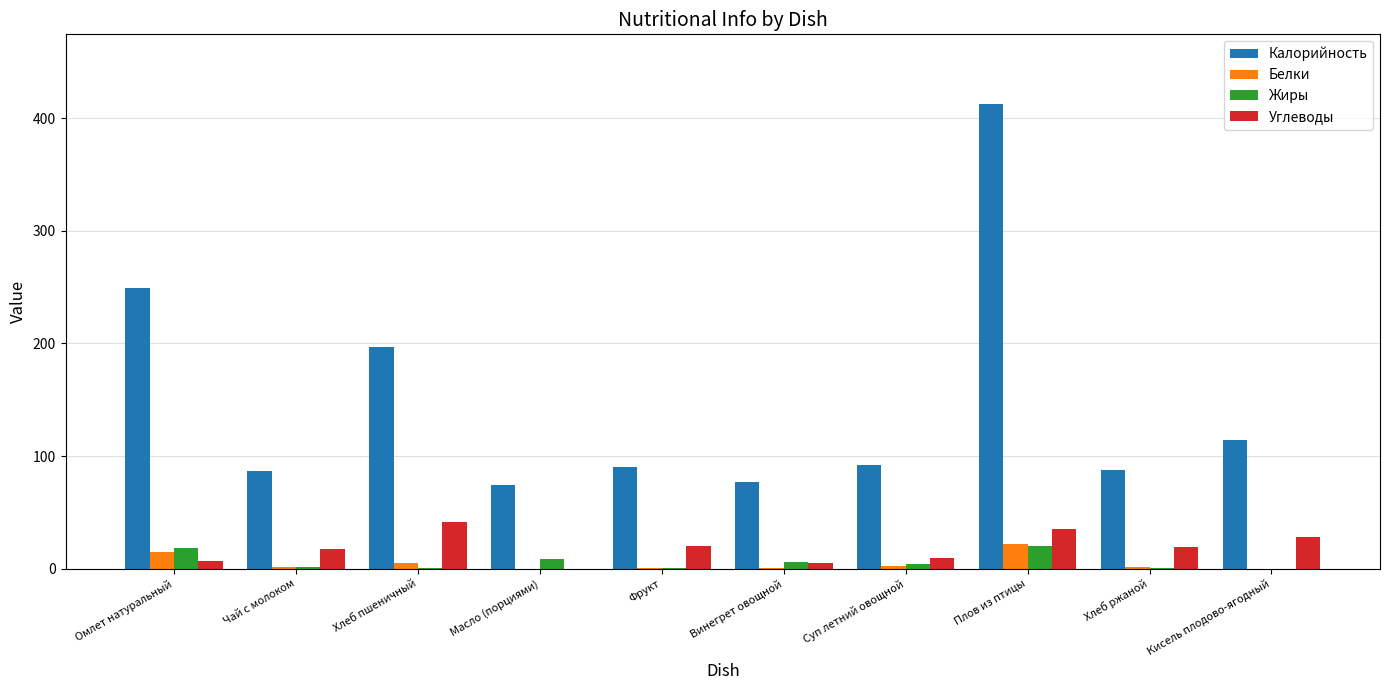

What is the sum of the Калорийность values at Хлеб пшеничный and Чай с молоком?

284.0